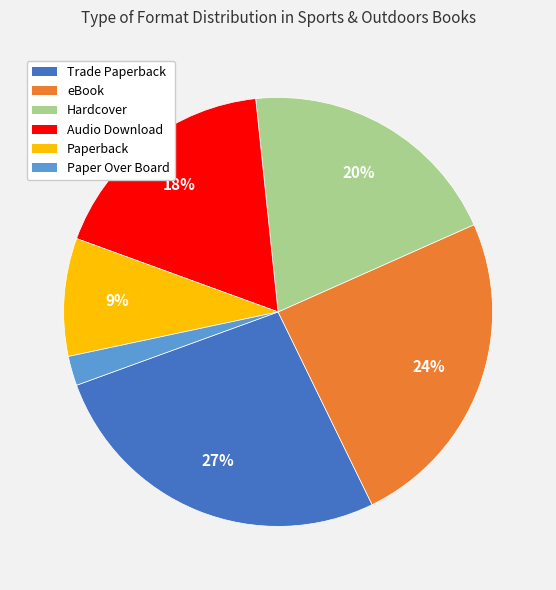

Which slice is the smallest?

Paper Over Board